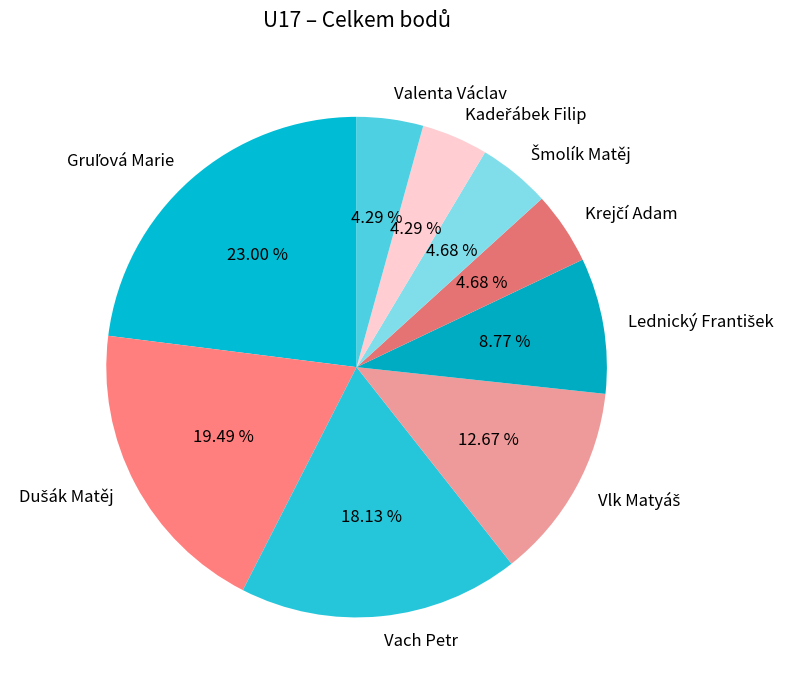

How many segments does this pie chart have?

9